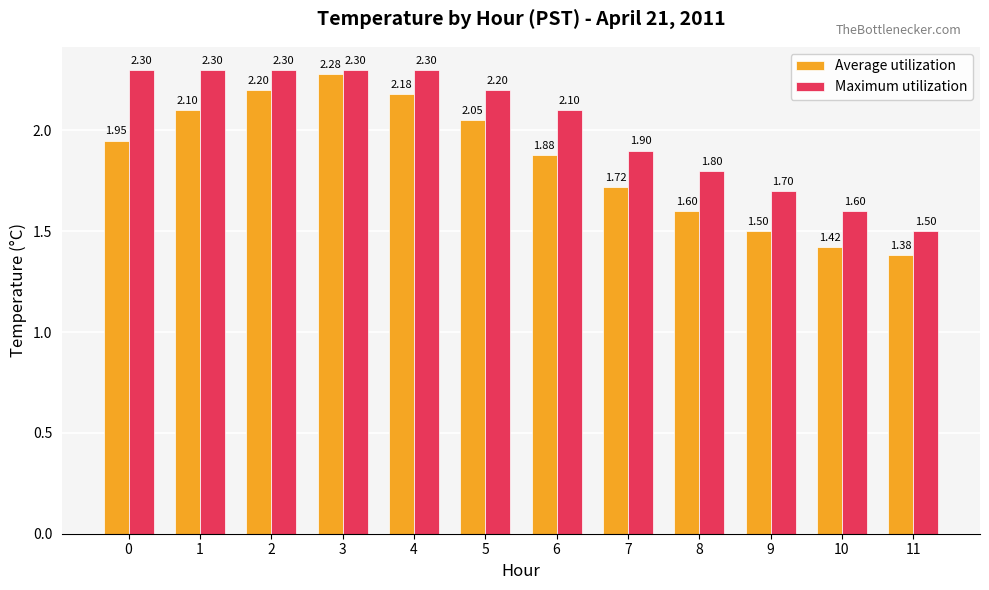

Which series has the largest range (max minus min)?

Average utilization